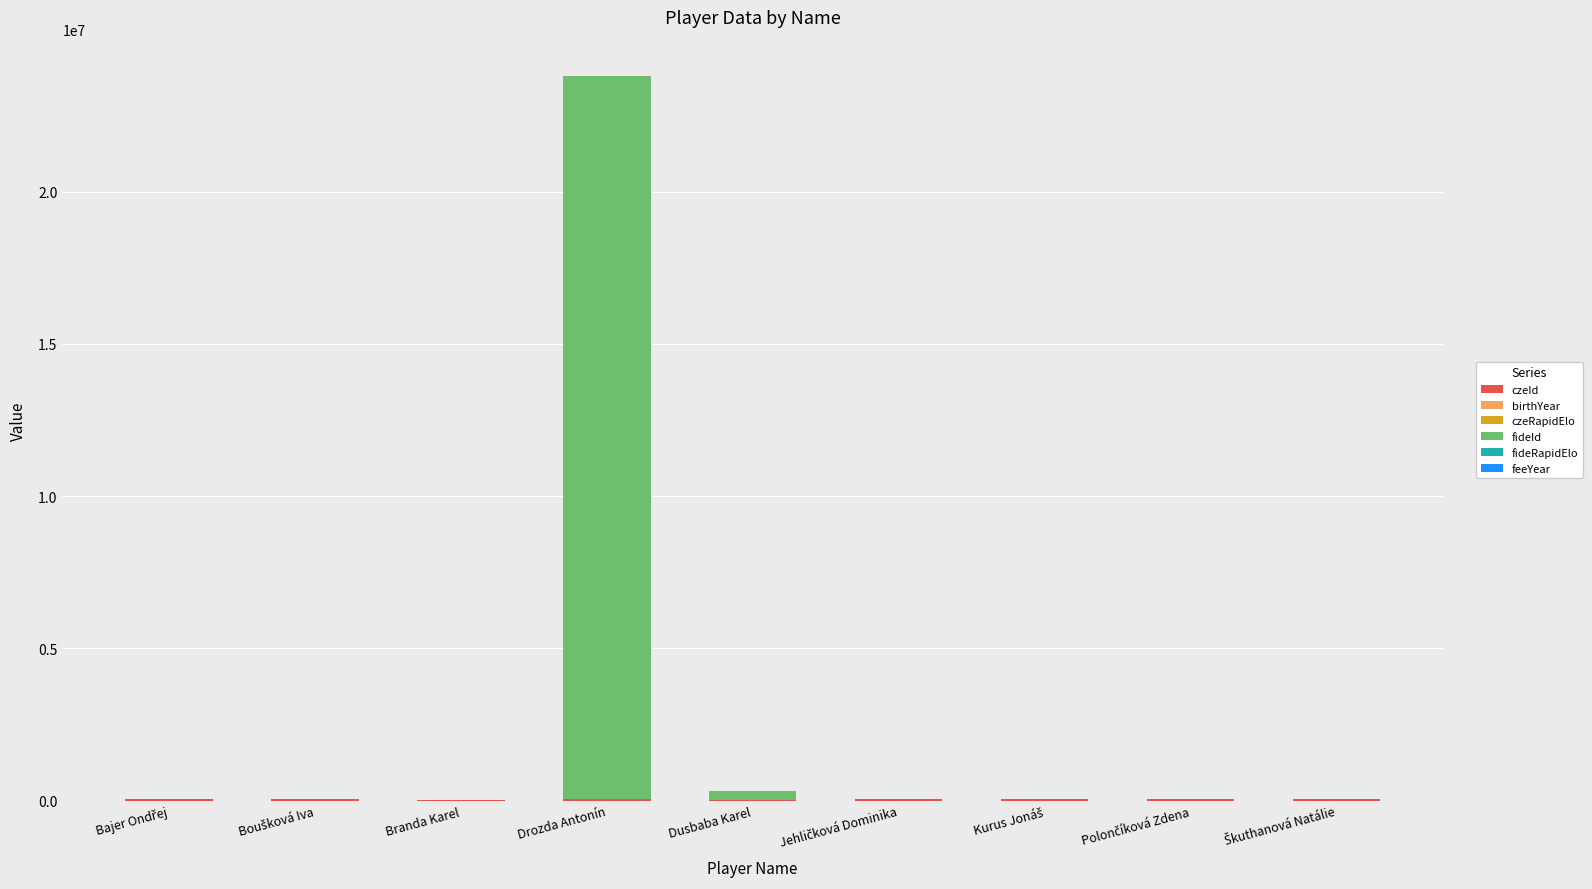

At which category is the sum across all series the highest?

Drozda Antonín